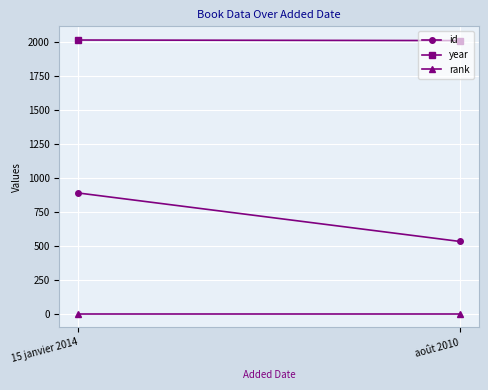

How many id values are between 533 and 889?

2